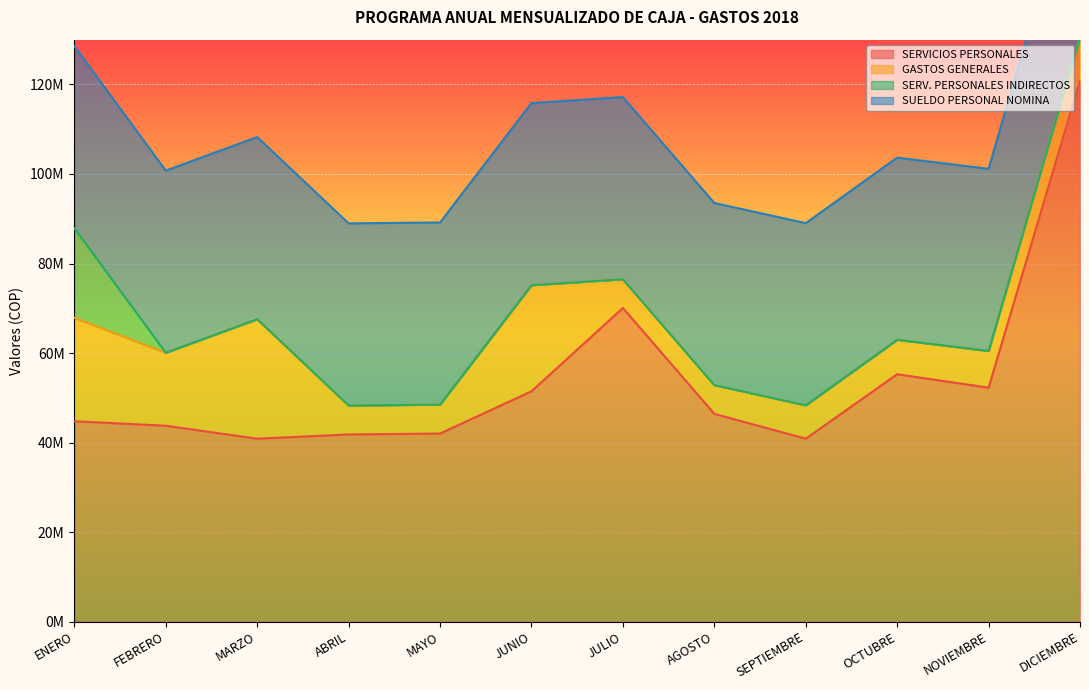

What is the sum of the SUELDO PERSONAL NOMINA values at DICIEMBRE and NOVIEMBRE?

81371888